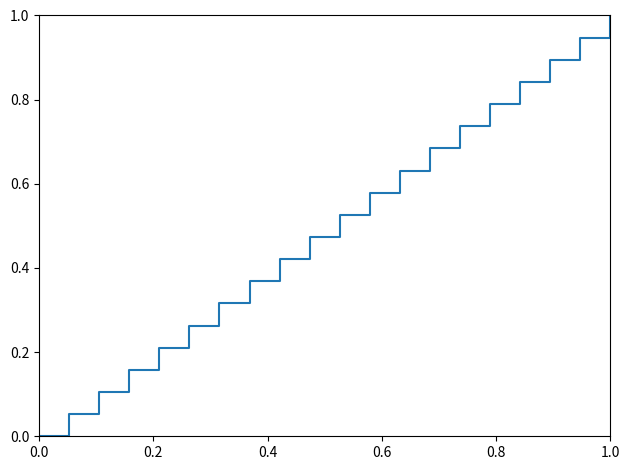

What is the greatest value displayed?

1.0